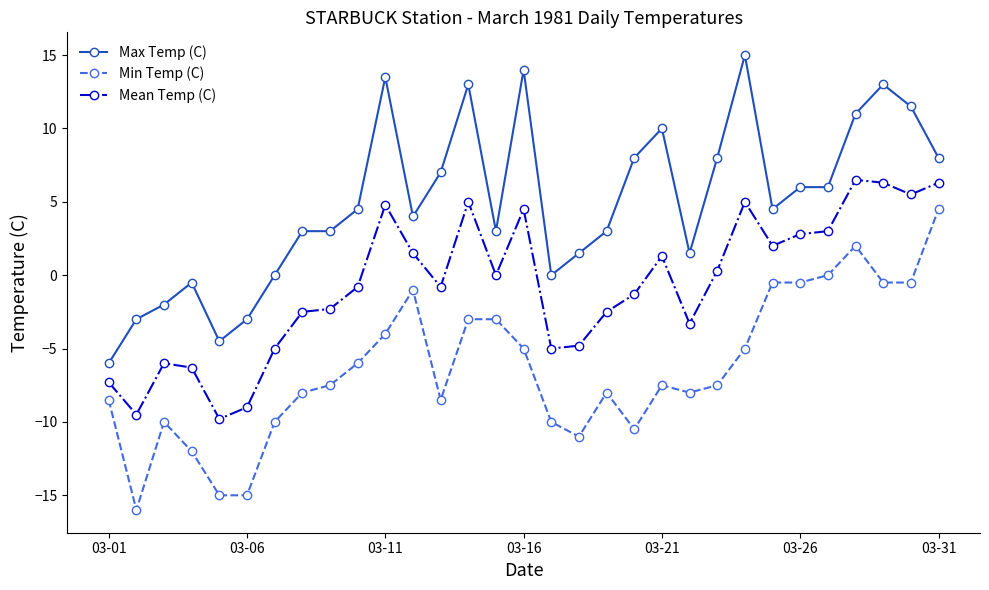

True or false: Min Temp (C) and Mean Temp (C) intersect in this chart.

False